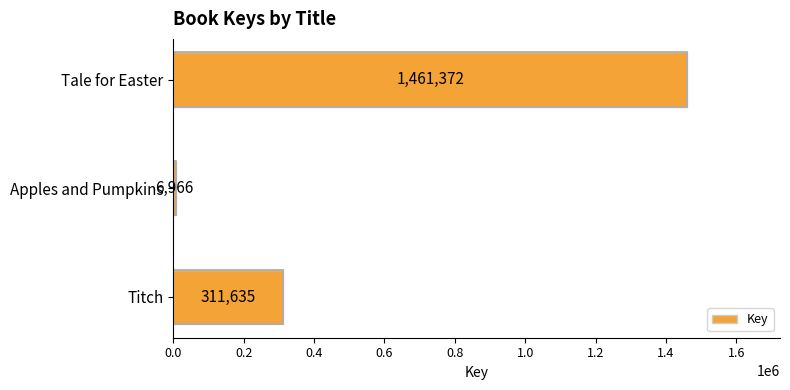

Reading bottom to top, transcribe all the data shown in this chart.

311635	6966	1461372